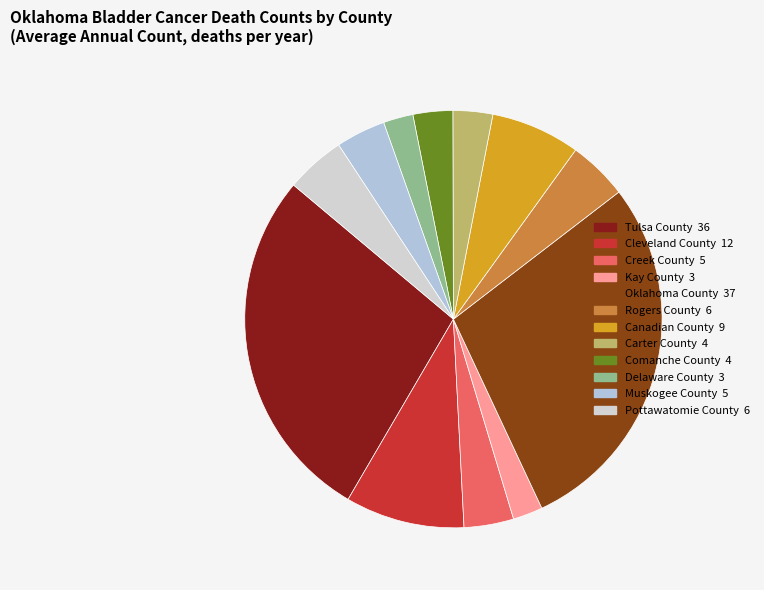

What percentage is the Tulsa County slice, to the nearest percent?

28%